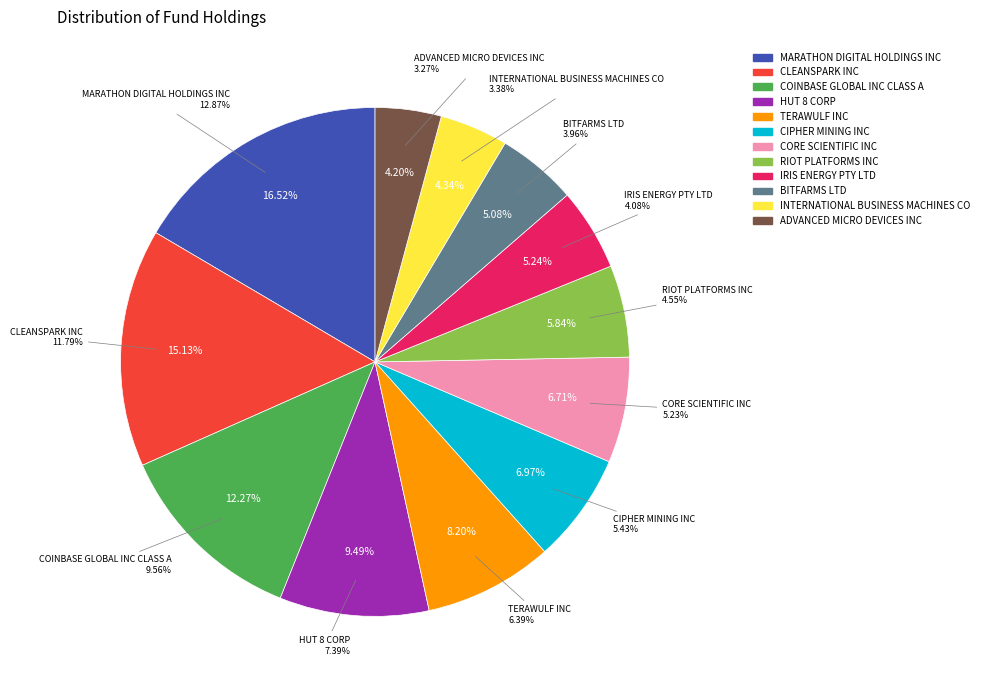

What is the largest slice in the pie chart?

MARATHON DIGITAL HOLDINGS INC